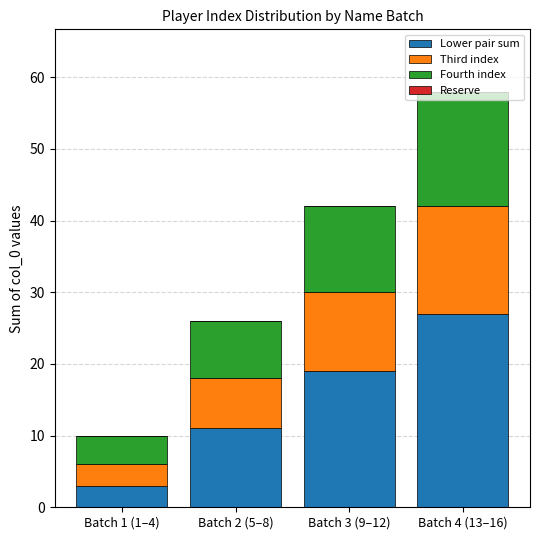

Is it true that Lower pair sum equals 40 at Batch 4 (13–16)?

False